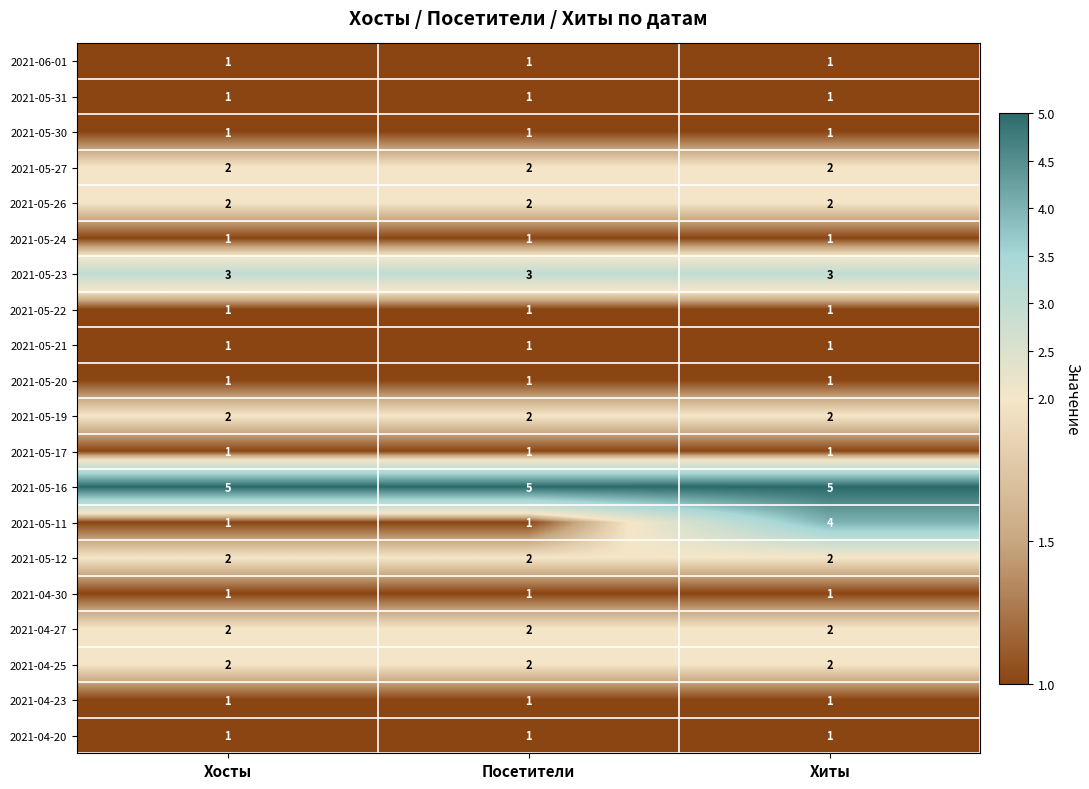

Is it true that 2021-05-19 equals 2 at Хосты?

True